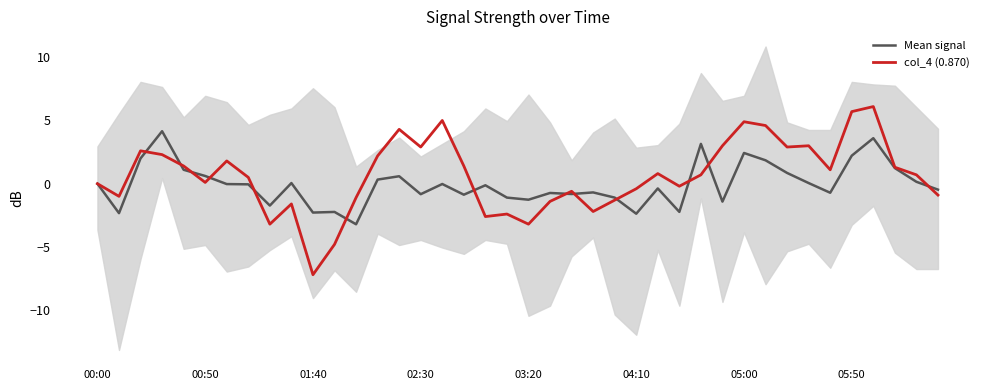

What is the lowest value of the Mean signal series?

-3.2